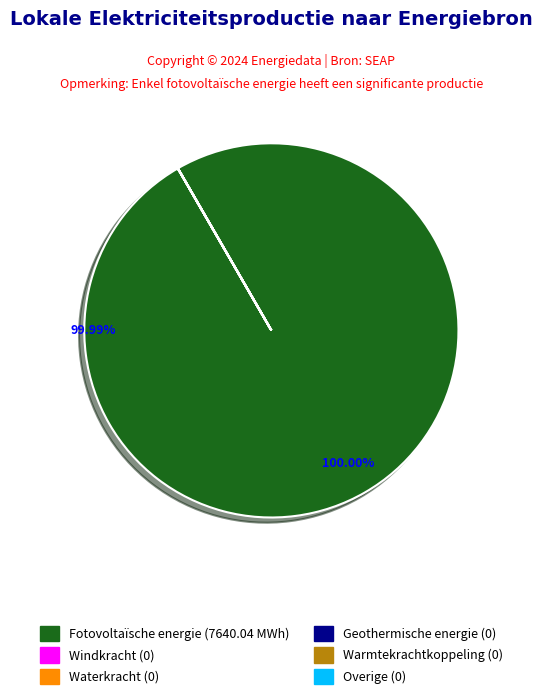

What is the largest slice in the pie chart?

Fotovoltaïsche energie